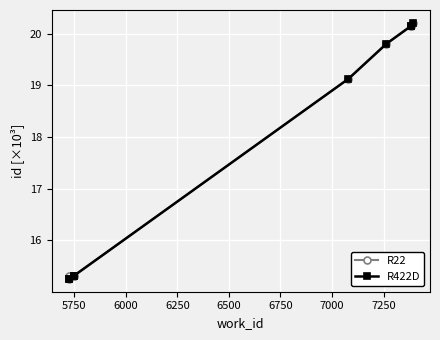

What is the total value across all series at 5750?

30.6